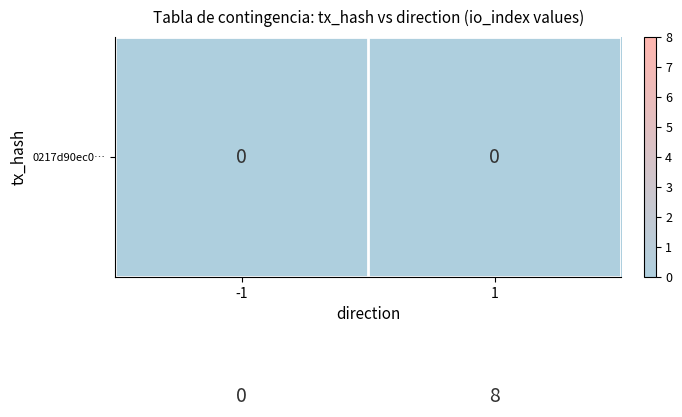

How many series are shown in this chart?

2